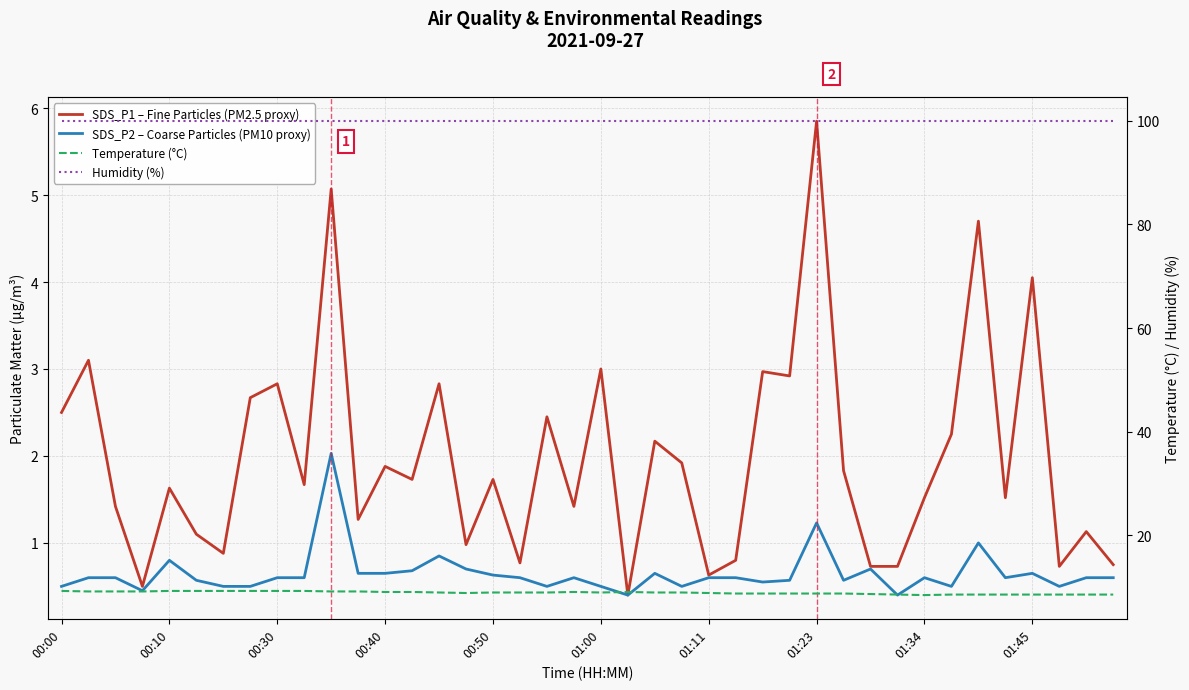

True or false: Humidity (%) and Temperature (°C) intersect in this chart.

False